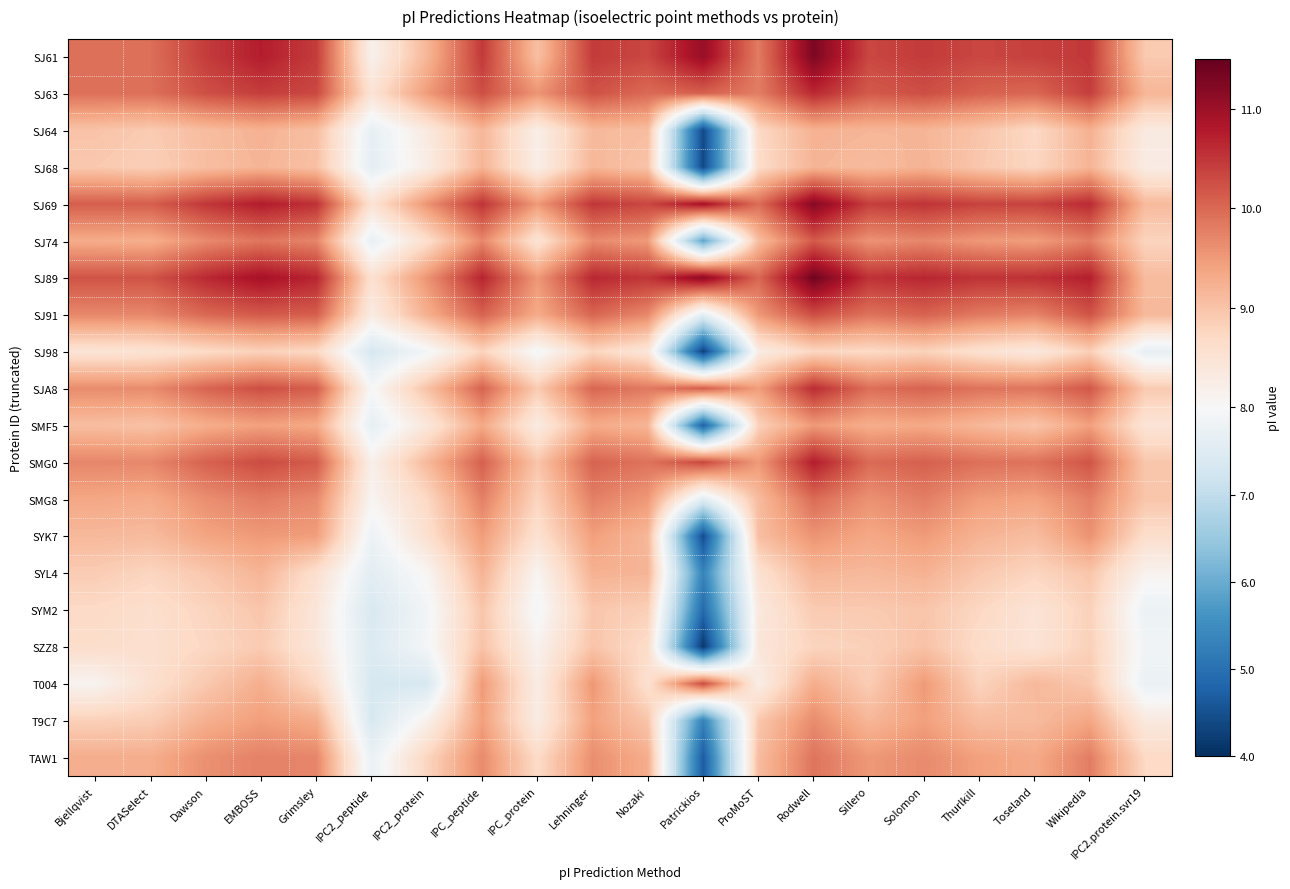

Rank the series at Bjellqvist from highest to lowest value.

SJ89, SJ69, SJ61, SJ63, SMG0, SJ91, SJA8, SMG8, SJ74, TAW1, SYK7, SMF5, SJ64, SJ68, SYL4, T9C7, SYM2, SZZ8, SJ98, T004